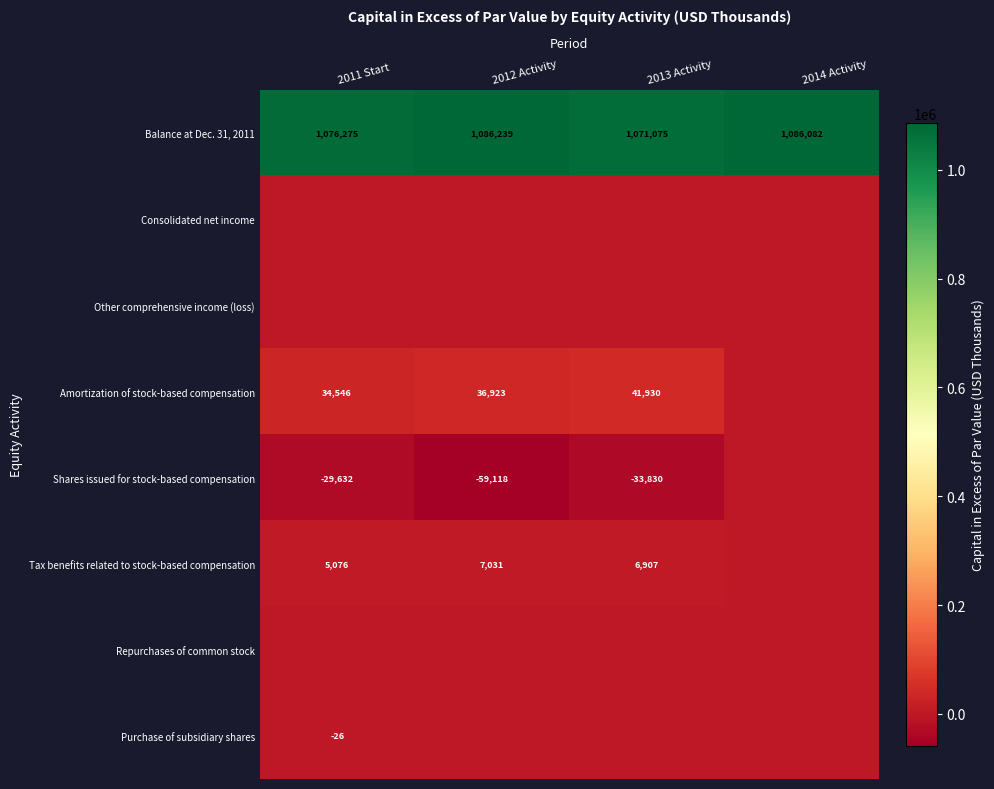

Is the value of Amortization of stock-based compensation at 2013 Activity greater than the value of Balance at Dec. 31, 2011 at 2012 Activity?

No